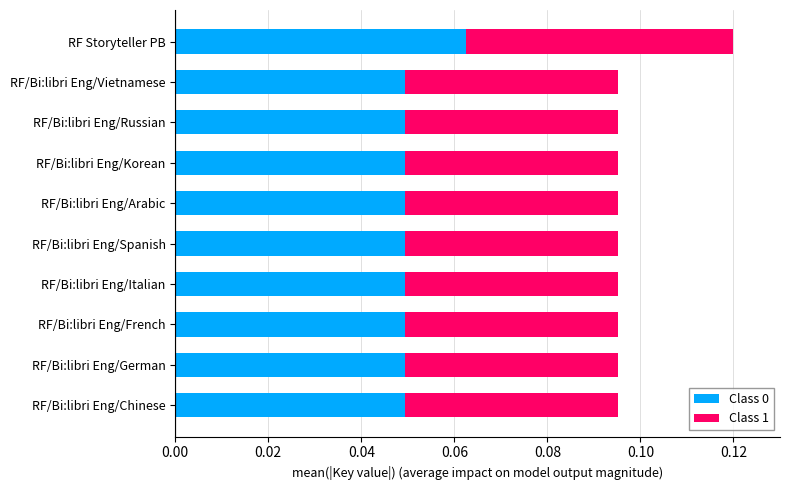

Which category has the highest value in the Class 0 series?

RF Storyteller PB